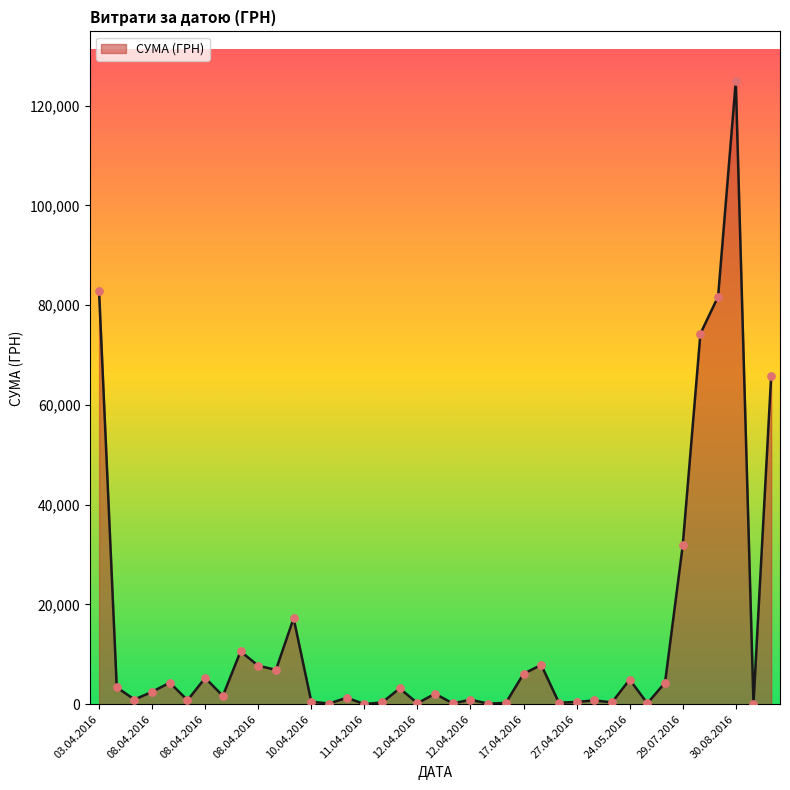

What is the greatest value displayed?

124904.8